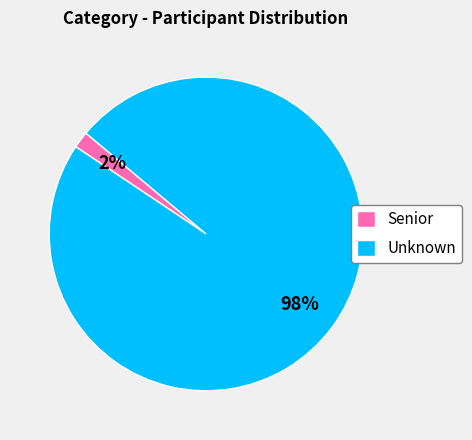

What is the smallest slice in the pie chart?

Senior